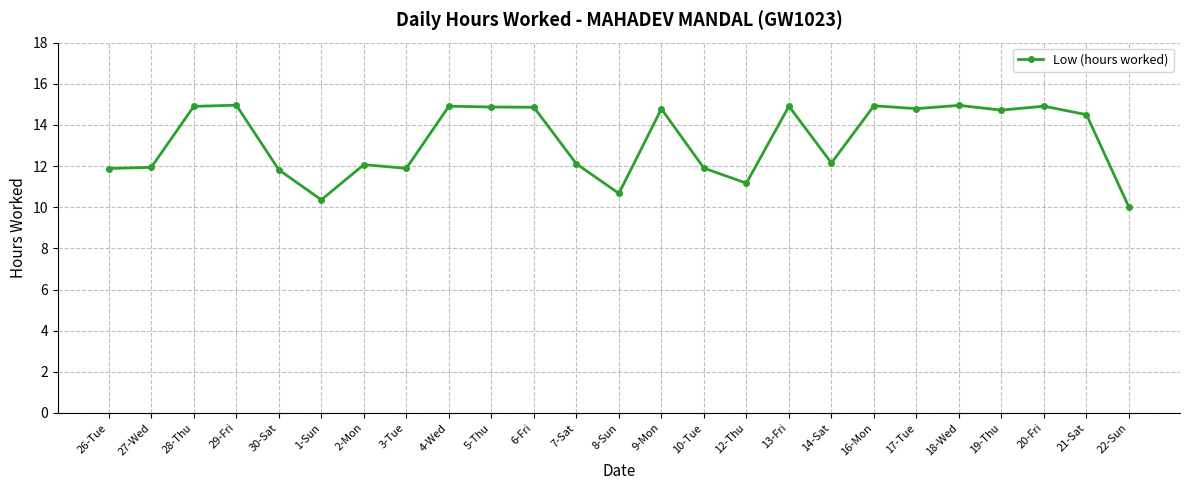

What is the difference between the maximum and minimum values?

5.0